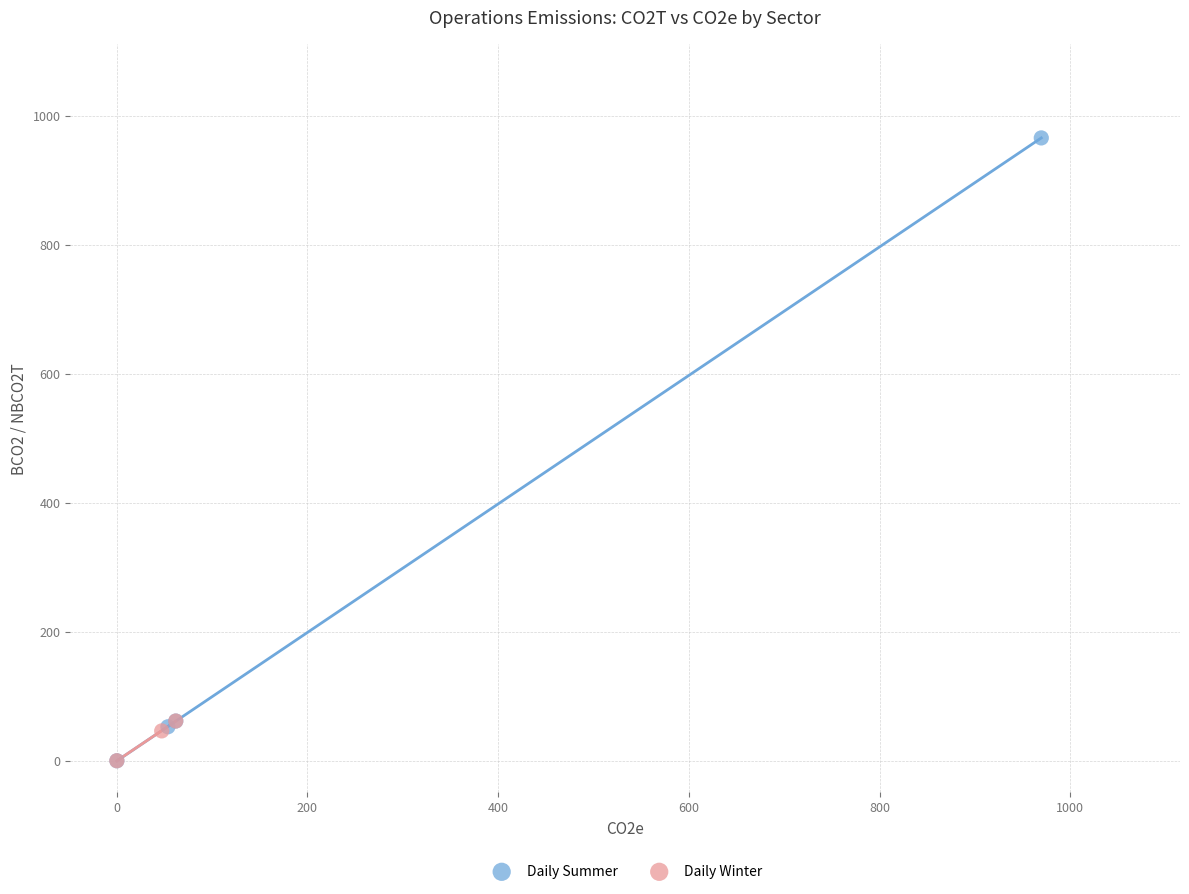

Which series has the widest spread of Y values?

Daily Summer